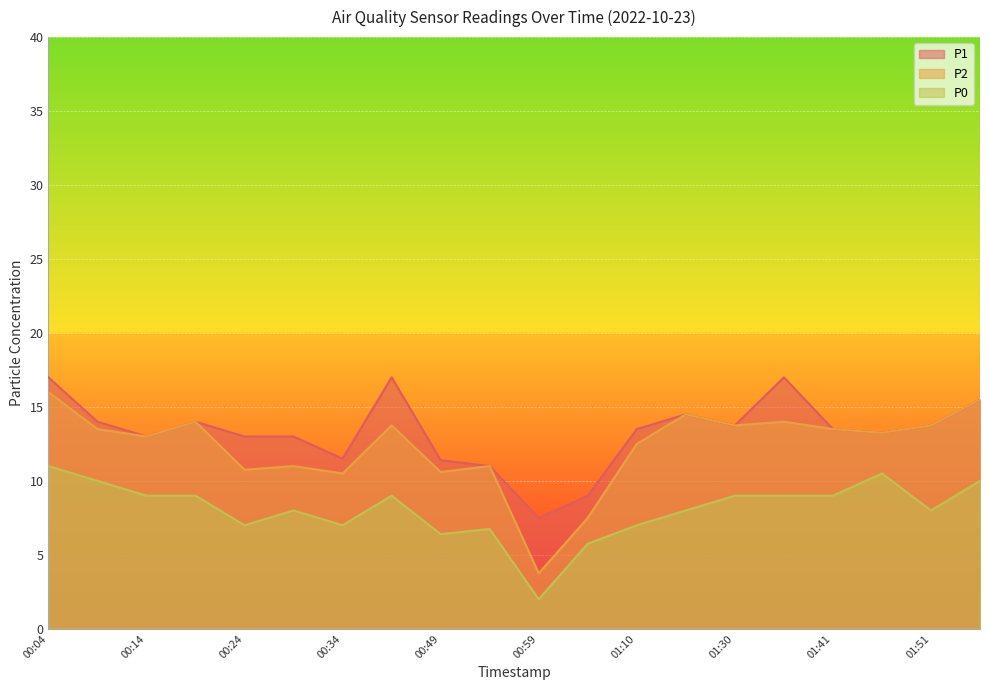

At which category does the chart reach its minimum across all series?

00:59